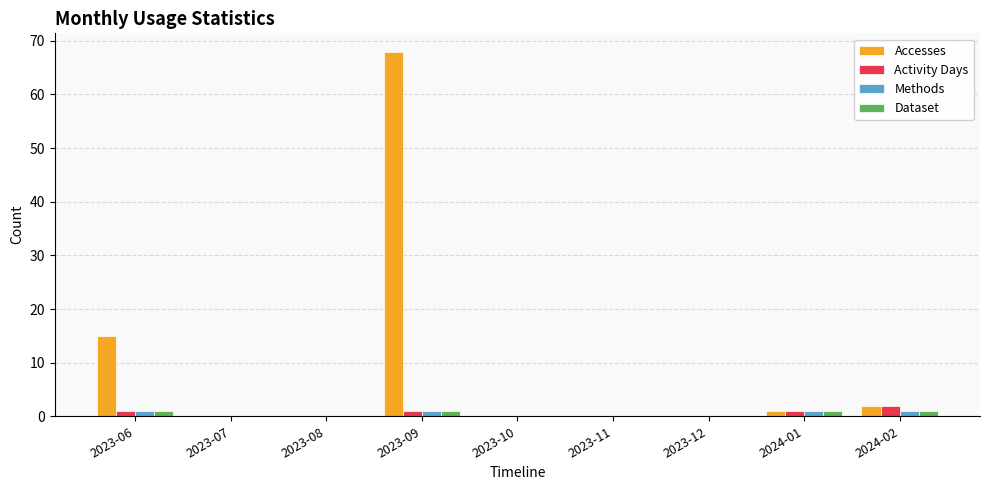

Reading right to left, what are all the values shown in this chart?

Accesses: 2024-02=2	2024-01=1	2023-12=0	2023-11=0	2023-10=0	2023-09=68	2023-08=0	2023-07=0	2023-06=15
Activity Days: 2024-02=2	2024-01=1	2023-12=0	2023-11=0	2023-10=0	2023-09=1	2023-08=0	2023-07=0	2023-06=1
Methods: 2024-02=1	2024-01=1	2023-12=0	2023-11=0	2023-10=0	2023-09=1	2023-08=0	2023-07=0	2023-06=1
Dataset: 2024-02=1	2024-01=1	2023-12=0	2023-11=0	2023-10=0	2023-09=1	2023-08=0	2023-07=0	2023-06=1